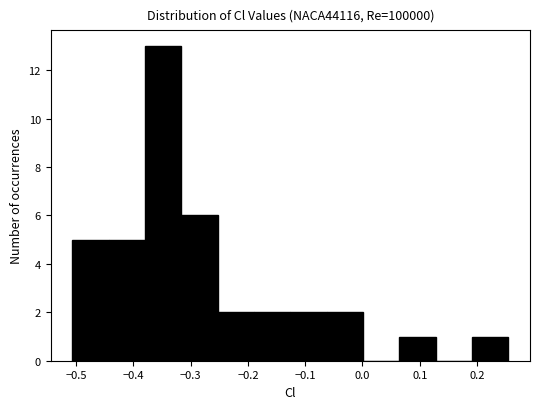

What is the height of the bar covering -0.38 to -0.32 on the x-axis? Neither the bar edges nor the heights are printed on the chart, so give them approximately, as read against the axes.

13